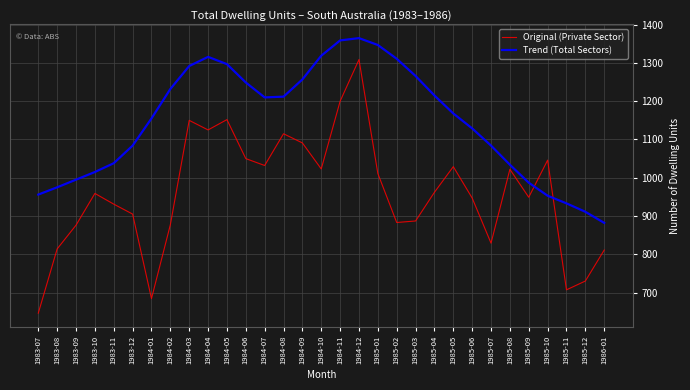

Which series changed the most between 1984-07 and 1985-05?

Trend (Total Sectors)